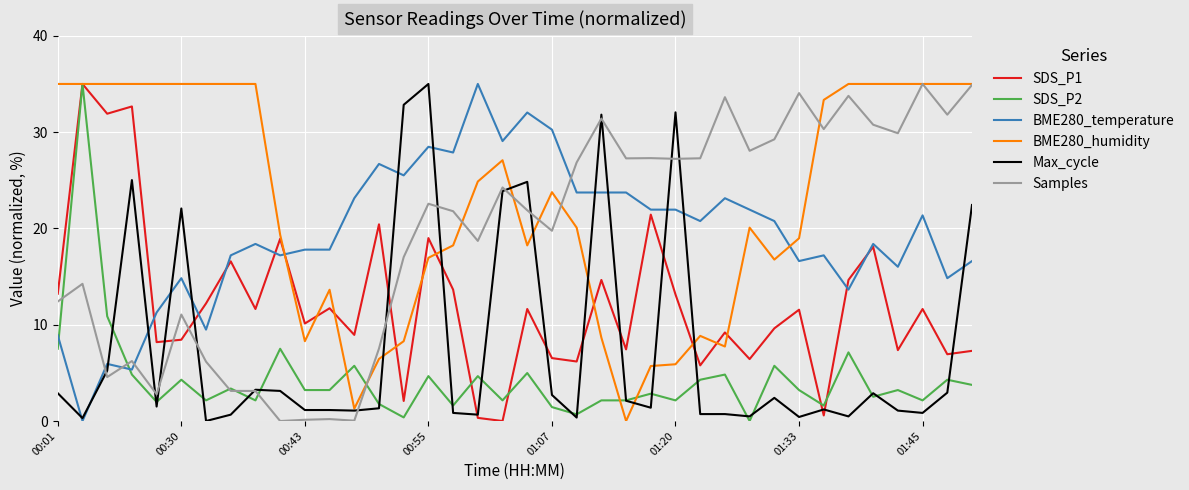

True or false: SDS_P1 has more than 0 points higher than both neighbors.

True